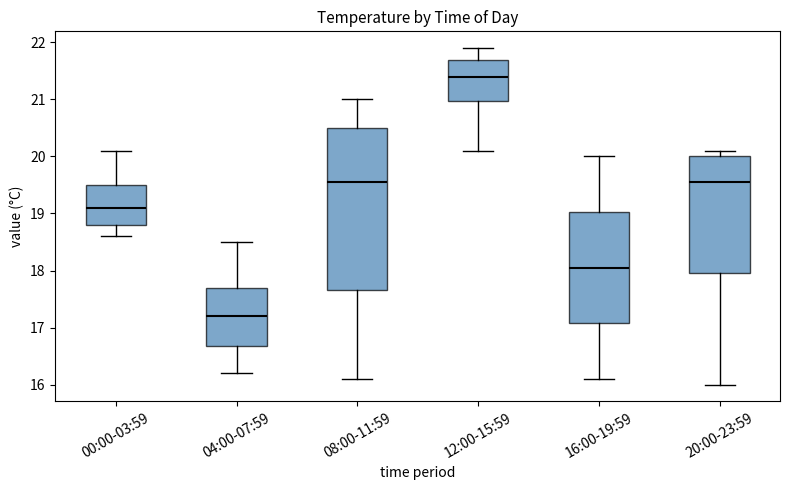

Which box is the tallest, from its lower edge to its upper edge?

08:00-11:59